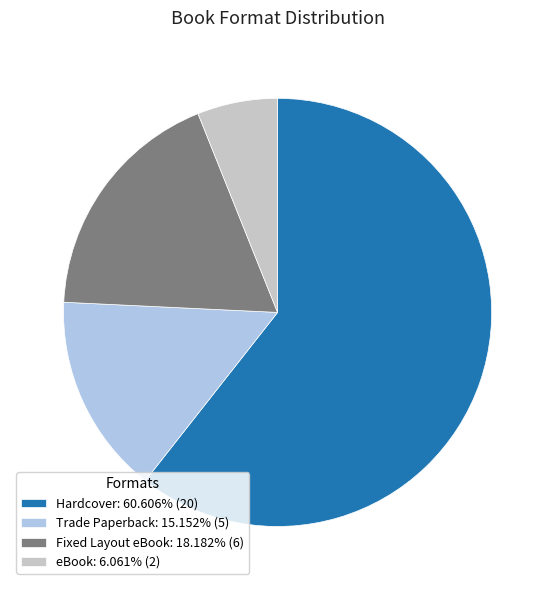

Combined, do Hardcover: 60.606% (20) and Fixed Layout eBook: 18.182% (6) account for over 50%?

Yes